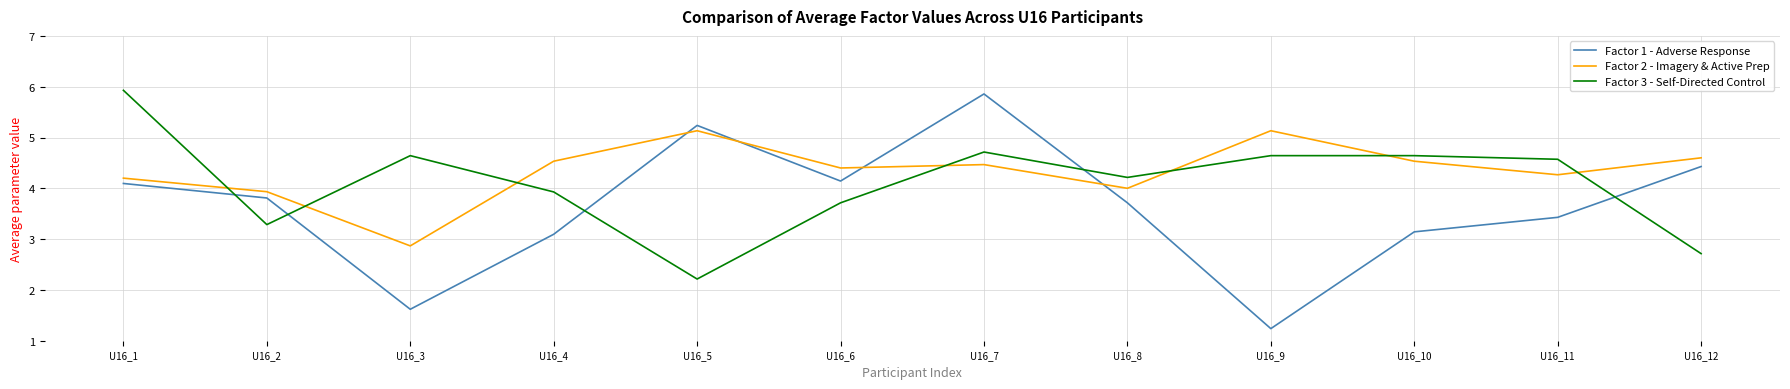

Rank the series at U16_5 from lowest to highest value.

Factor 3 - Self-Directed Control, Factor 2 - Imagery & Active Prep, Factor 1 - Adverse Response